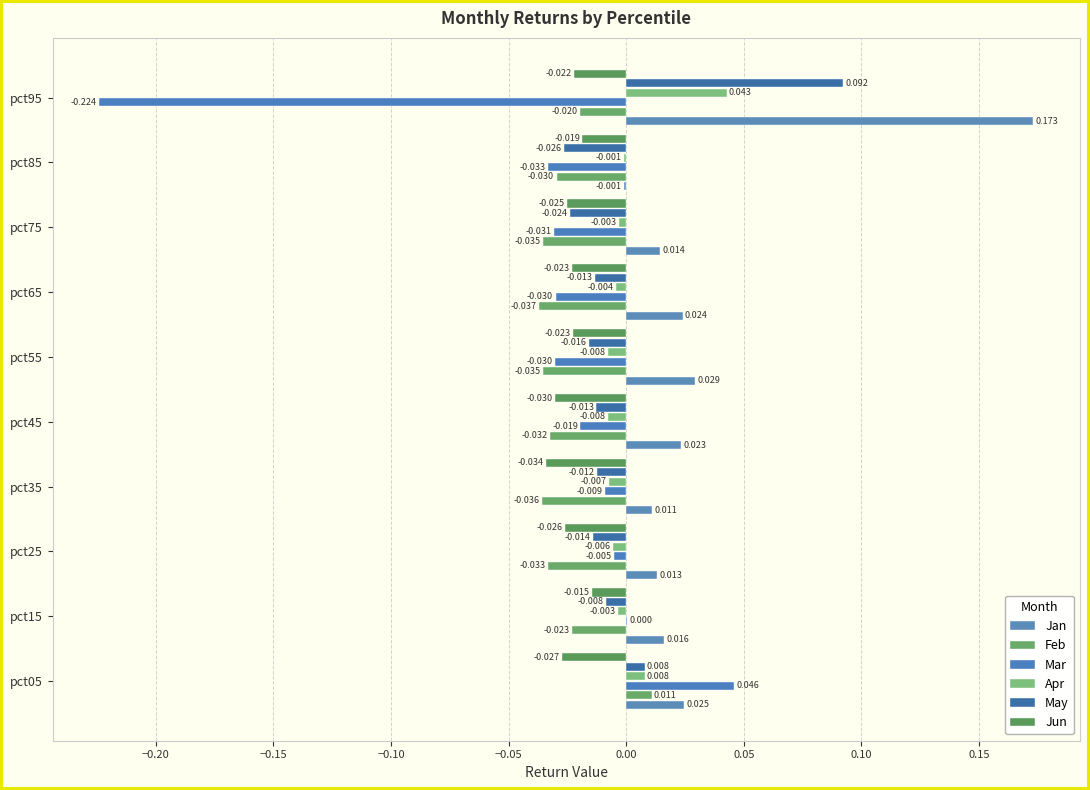

How many positive values does the Mar series have?

2